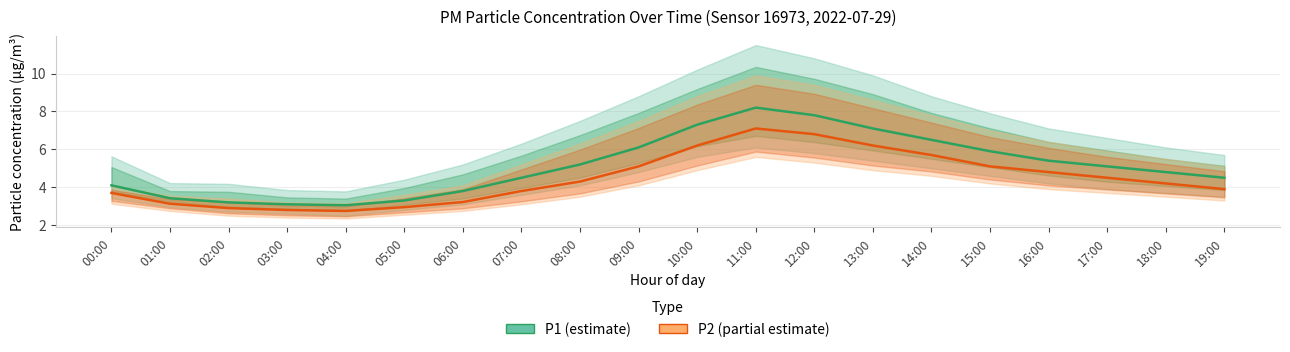

Which series has the widest spread of values?

P1 (estimate)